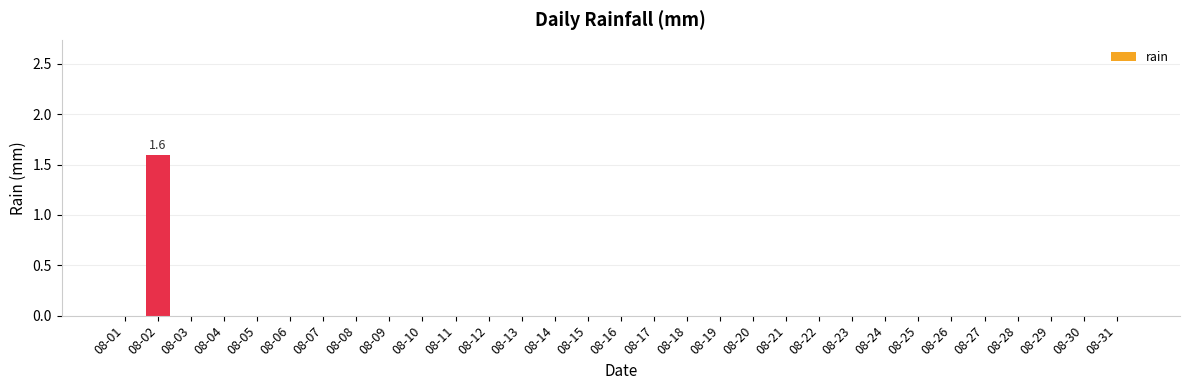

Reading left to right, what are all the values shown in this chart?

0.0	1.6	0.0	0.0	0.0	0.0	0.0	0.0	0.0	0.0	0.0	0.0	0.0	0.0	0.0	0.0	0.0	0.0	0.0	0.0	0.0	0.0	0.0	0.0	0.0	0.0	0.0	0.0	0.0	0.0	0.0